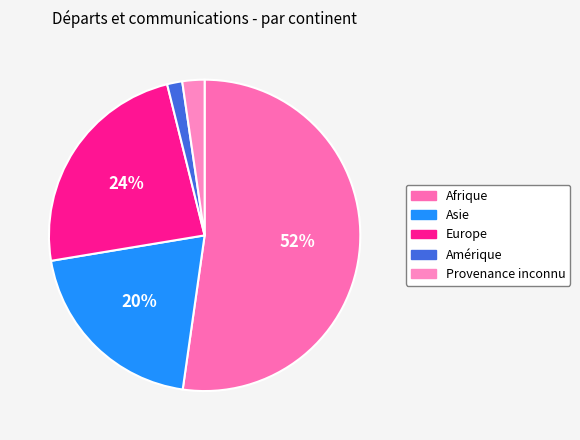

Which category has the biggest portion of the pie?

Afrique